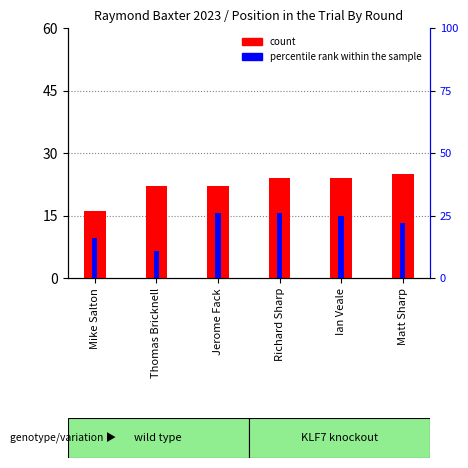

What position from the right is Ian Veale?

2